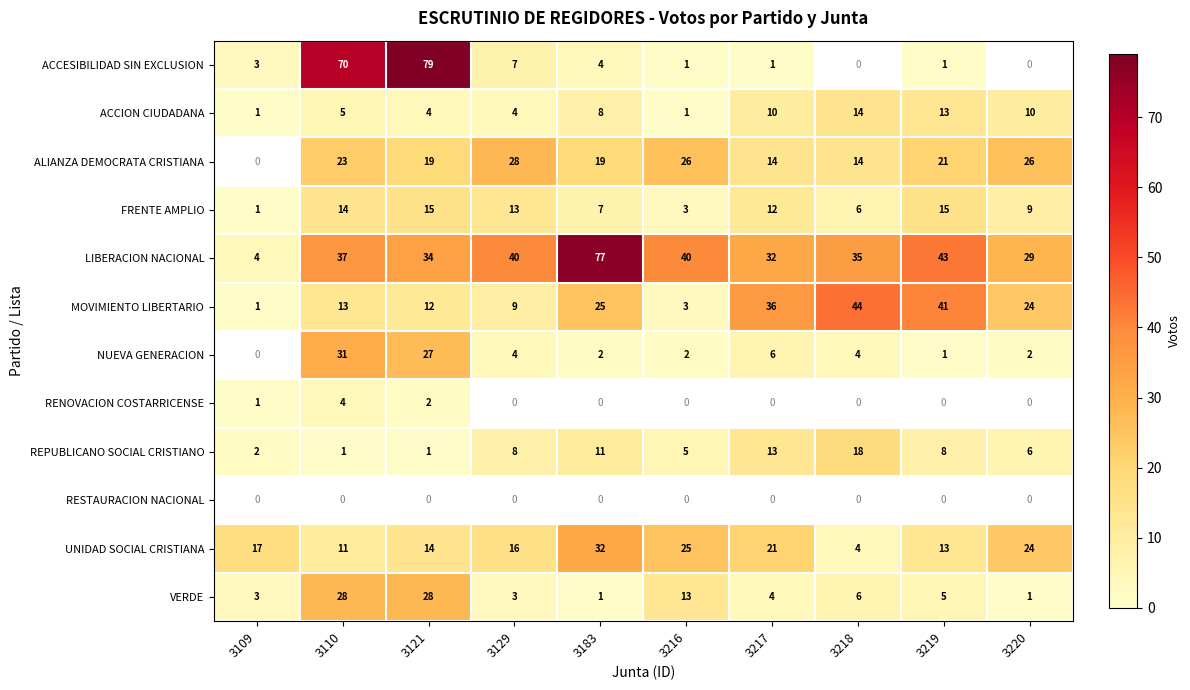

At which label does MOVIMIENTO LIBERTARIO reach its peak?

3218